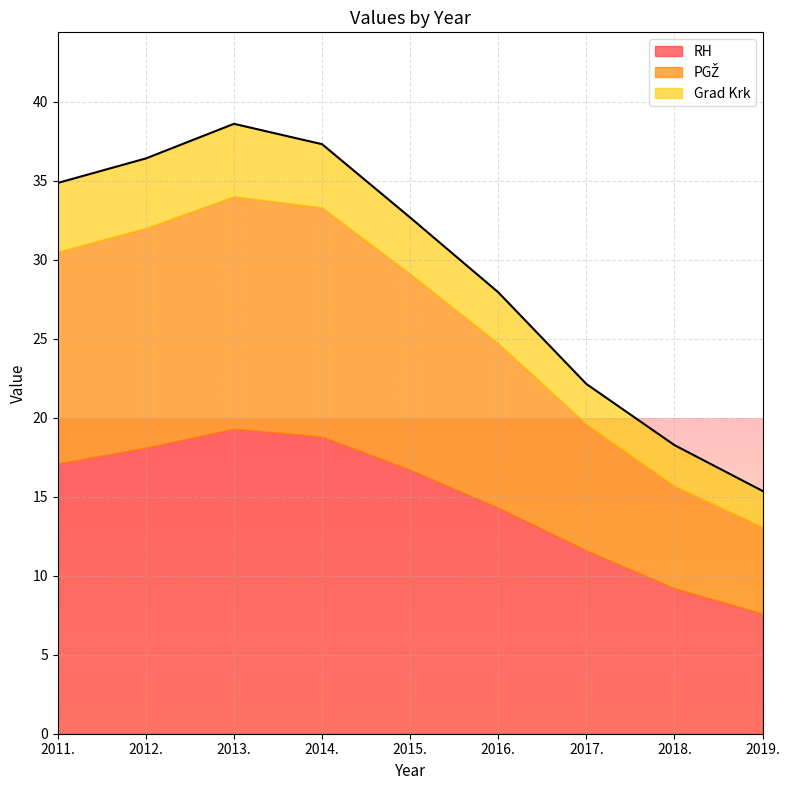

True or false: PGŽ and Grad Krk intersect in this chart.

False